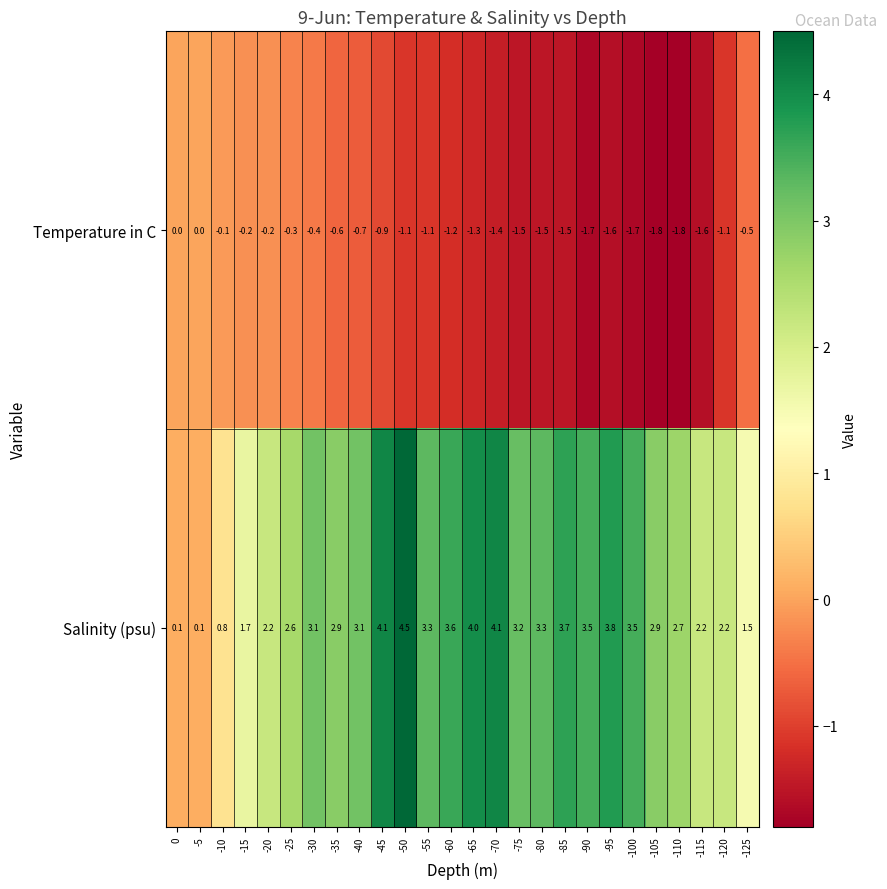

Which series has the largest range (max minus min)?

Salinity (psu)